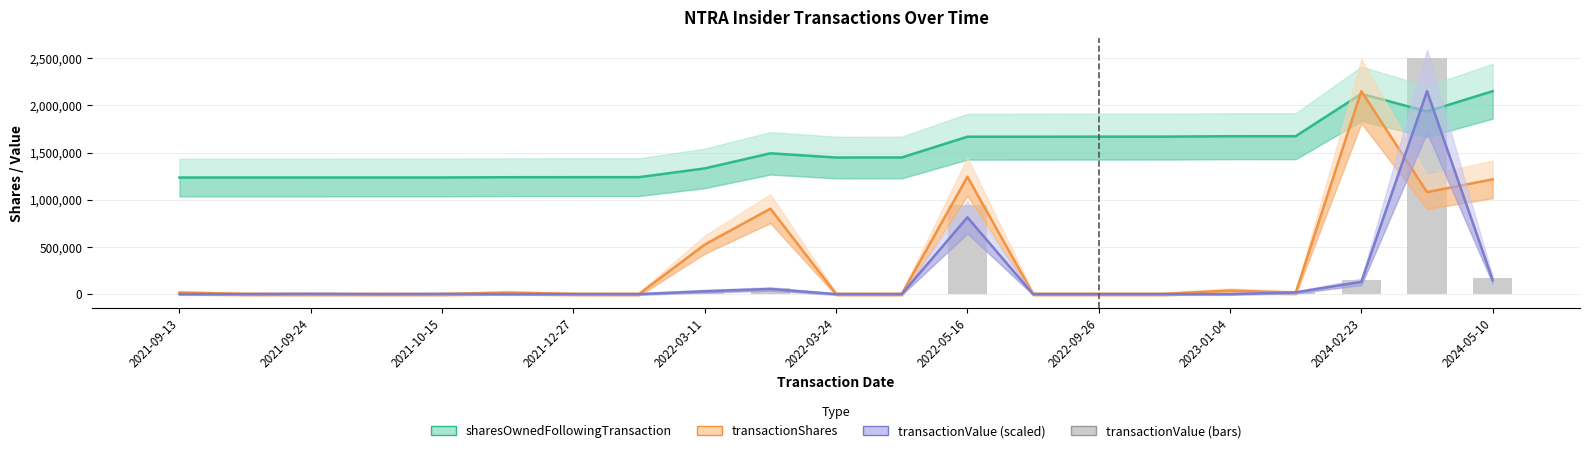

Rank the series by their maximum value, from highest to lowest.

transactionValue, sharesOwnedFollowingTransaction, transactionShares, transactionValue (scaled)